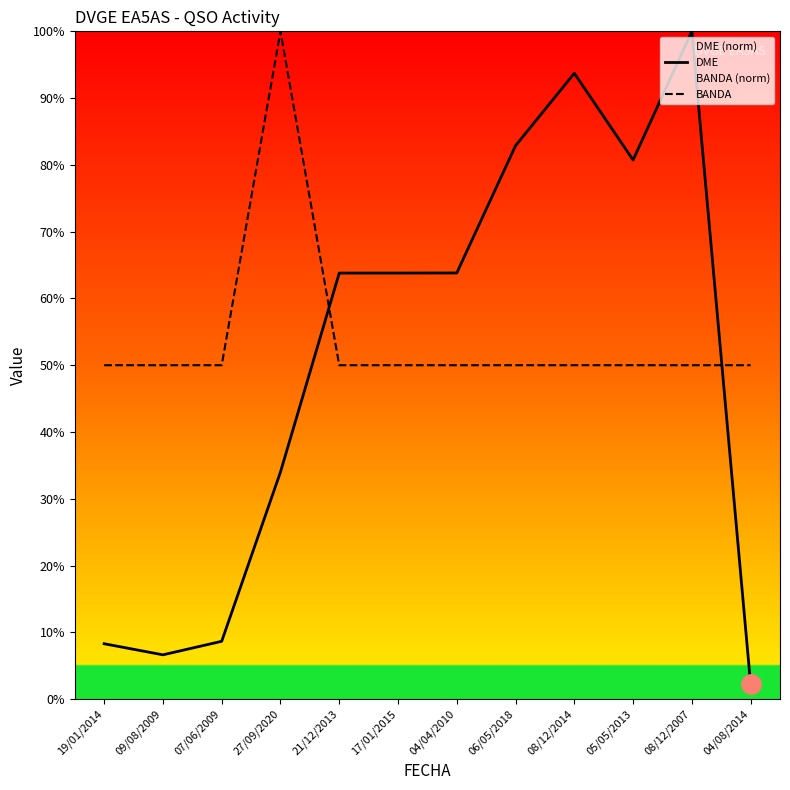

The value of DME at 19/01/2014 is 5.1. True or false?

False